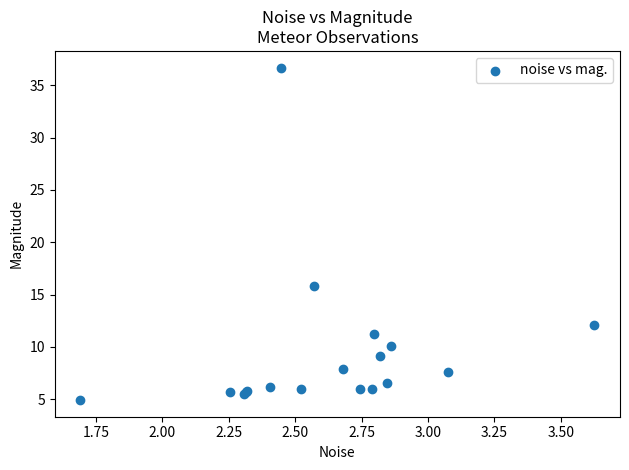

What Y value in the scatter plot is closest to 20?

15.8